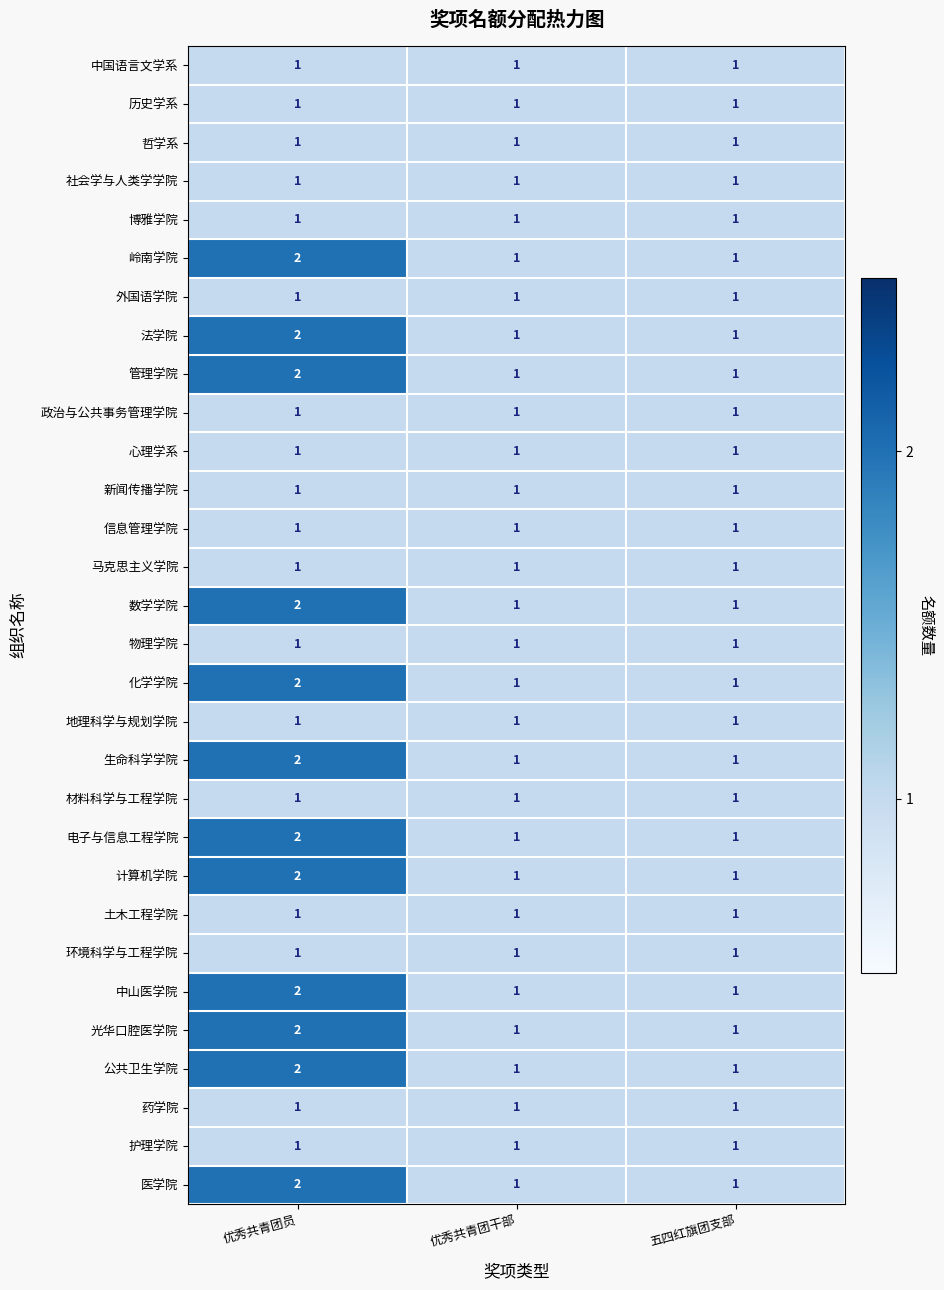

Count the 岭南学院 values in the range 1 to 2.

3